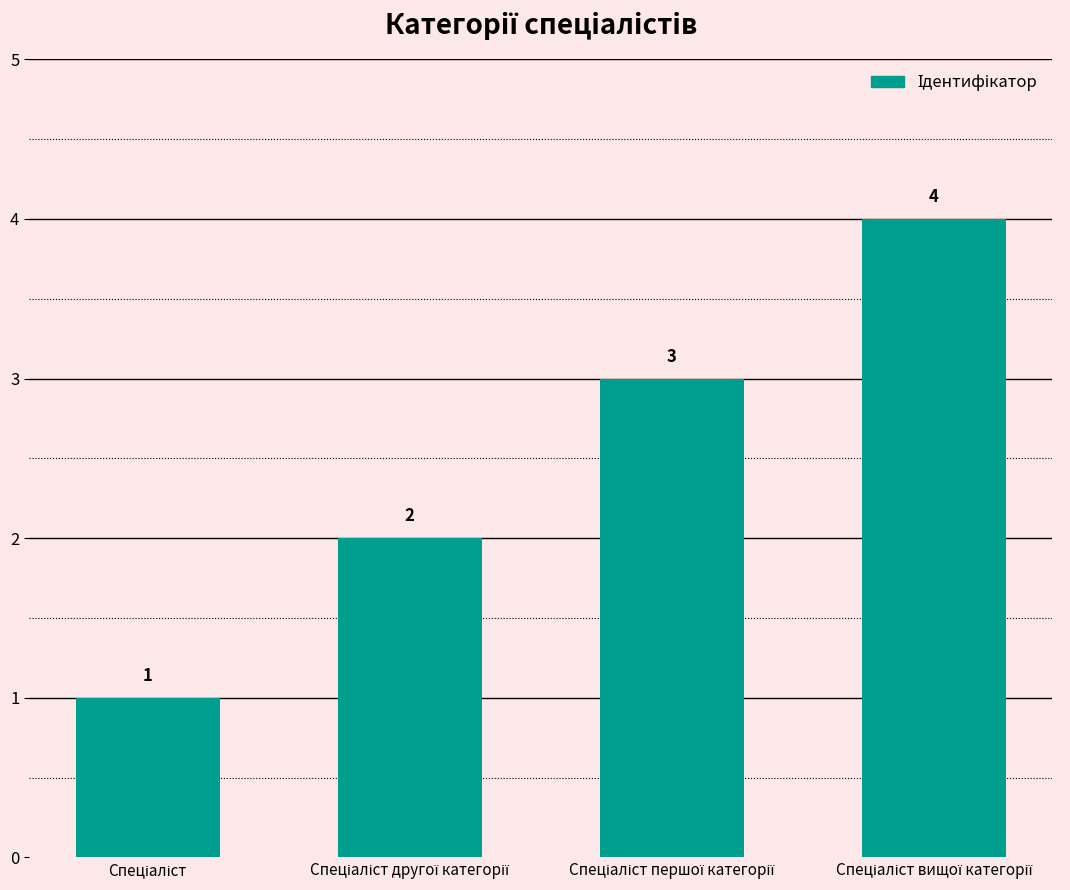

What is the difference between the maximum and minimum values?

3